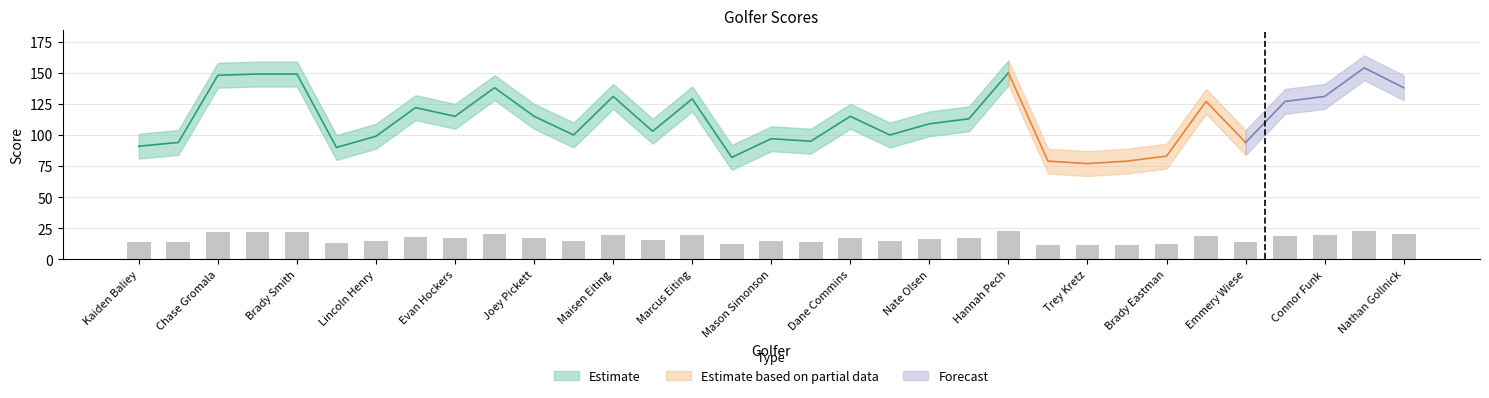

Is it true that Score_lower equals 90 at Jack Bauer?

True